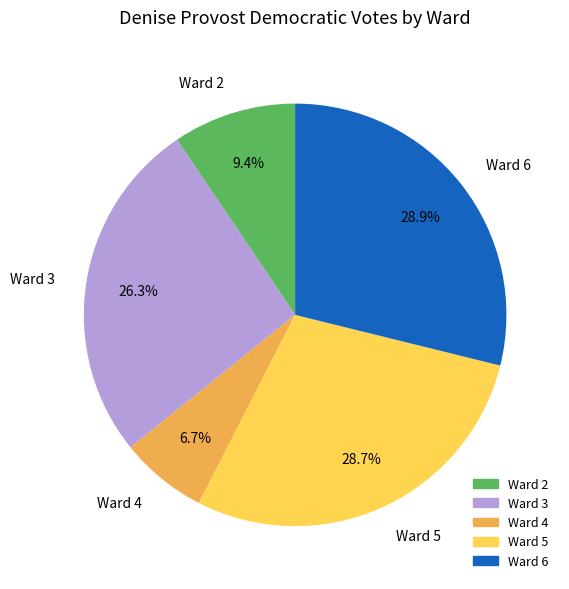

Between Ward 5 and Ward 4, which is larger?

Ward 5